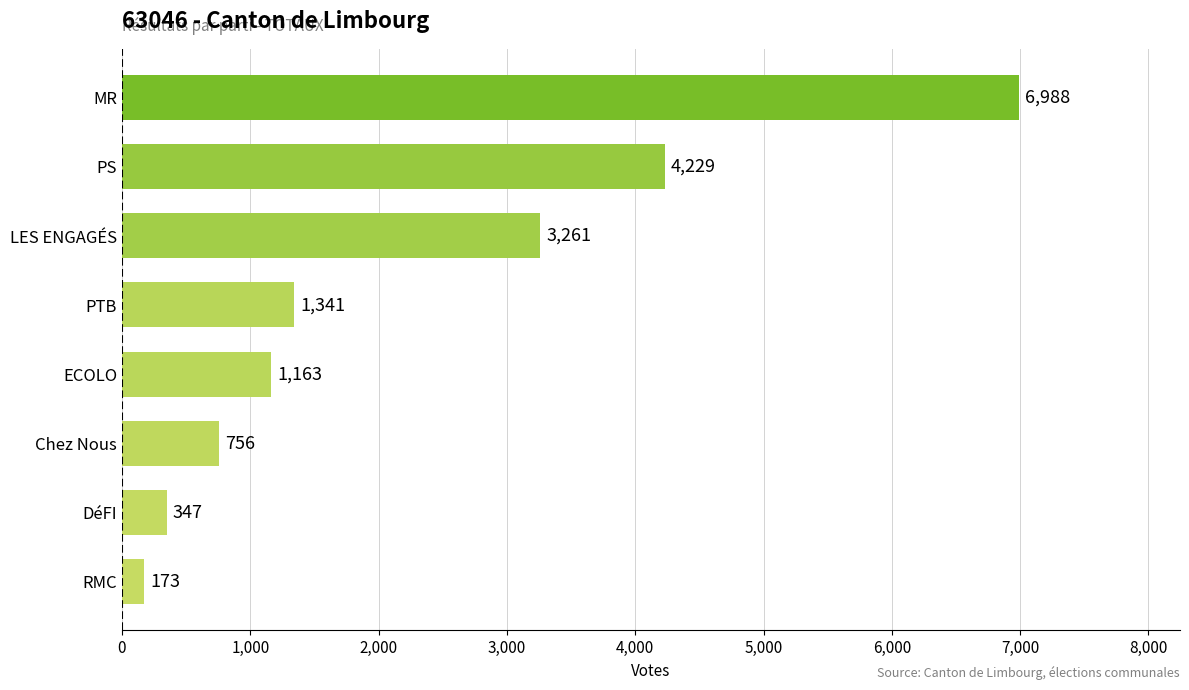

List the labels in order of value, smallest first.

RMC, DéFI, Chez Nous, ECOLO, PTB, LES ENGAGÉS, PS, MR